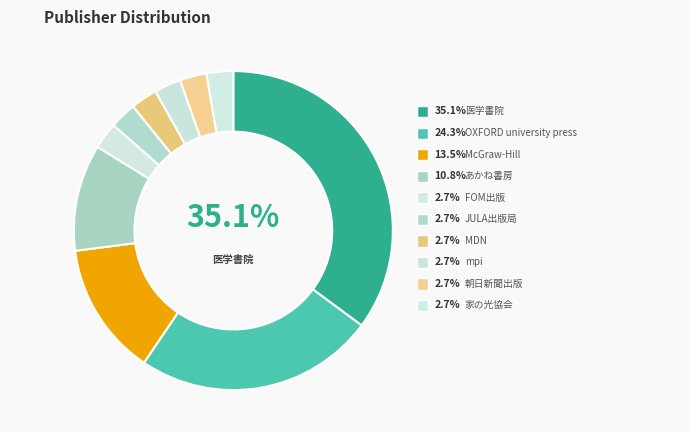

Approximately how many times larger is the value at FOM出版 compared to あかね書房?

0.2